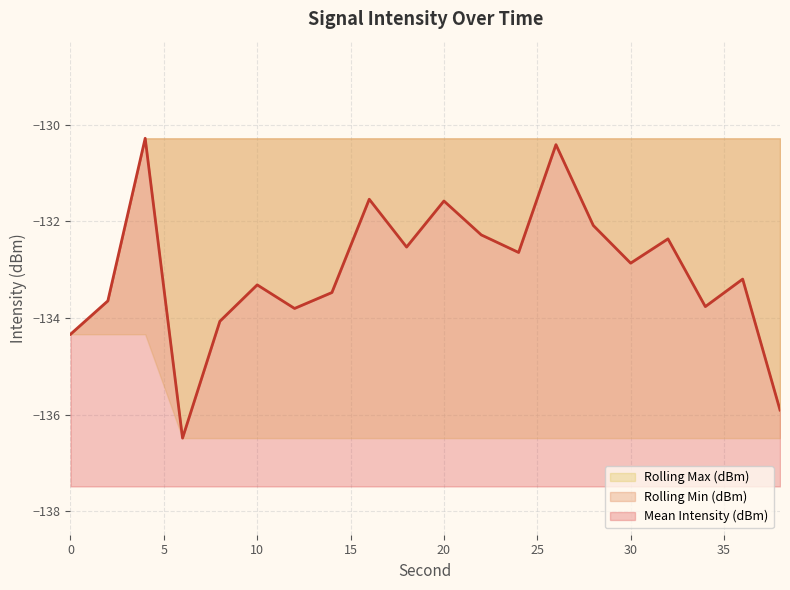

True or false: Rolling Max (dBm) and Mean Intensity (dBm) cross at least once.

False